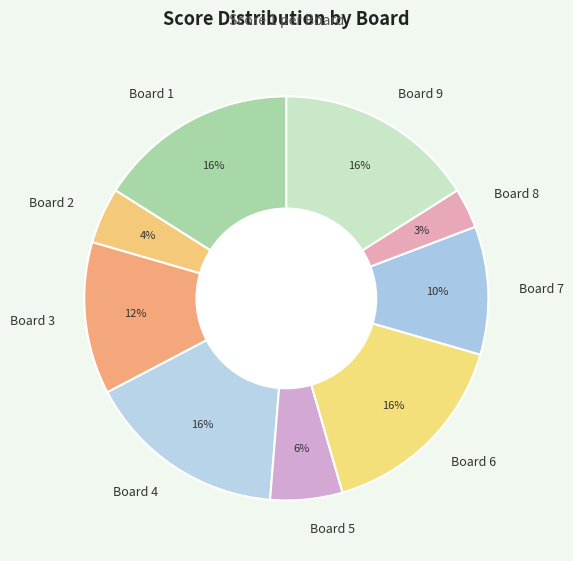

Which category has the smallest portion of the pie?

Board 8